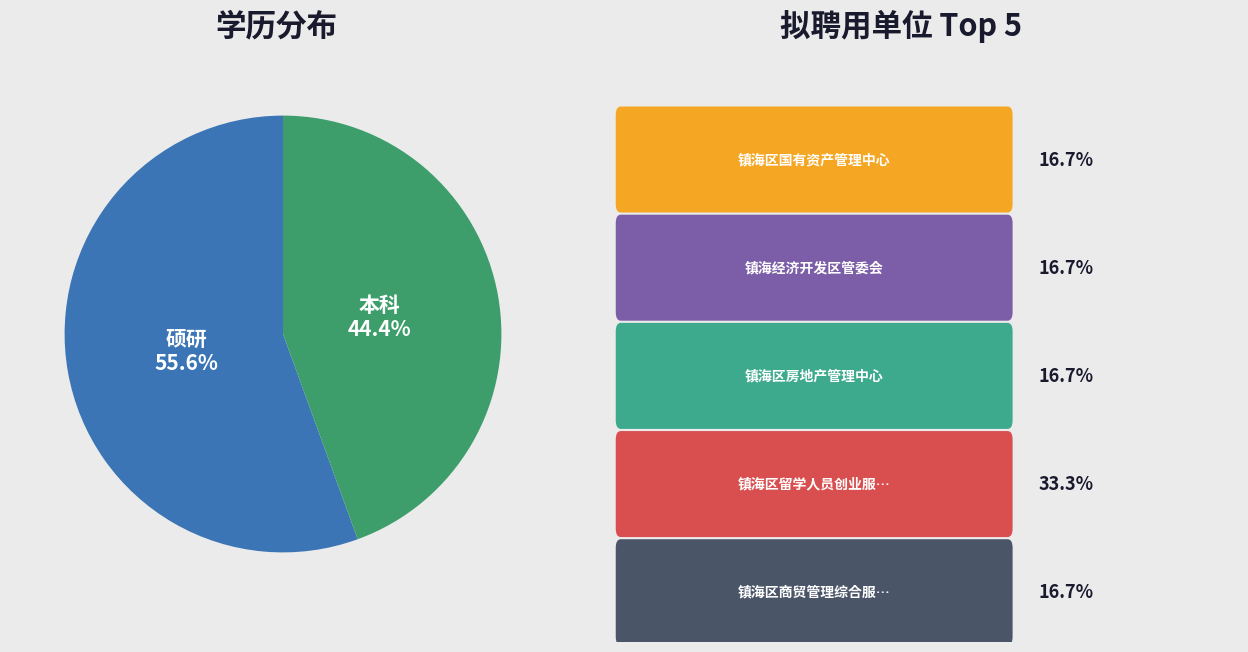

Does any single category account for the majority?

Yes